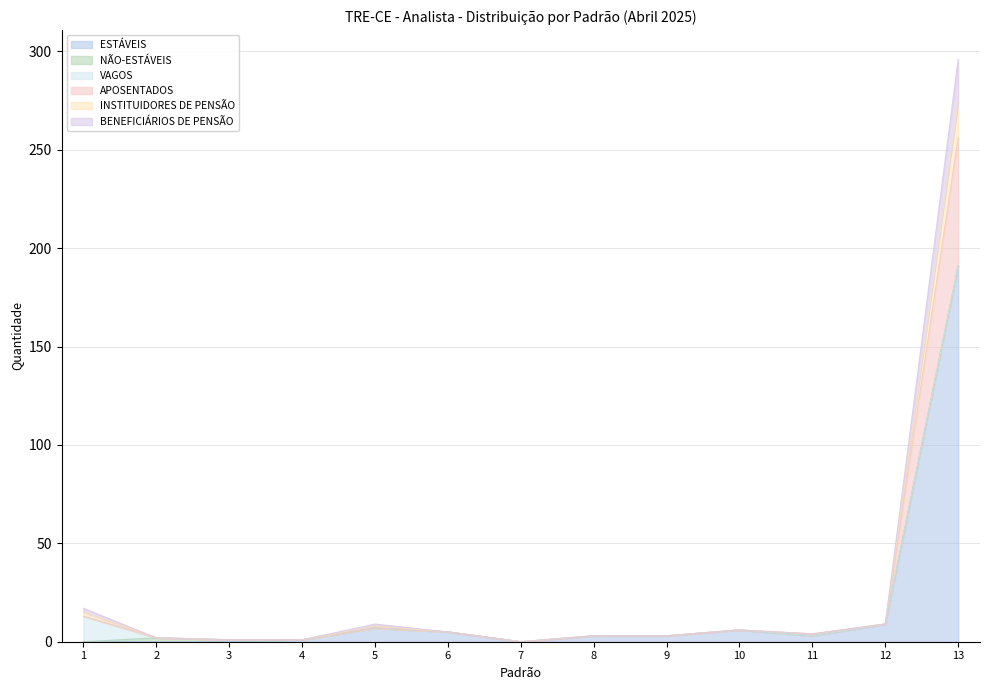

Is it true that ESTÁVEIS equals 191 at 13?

True